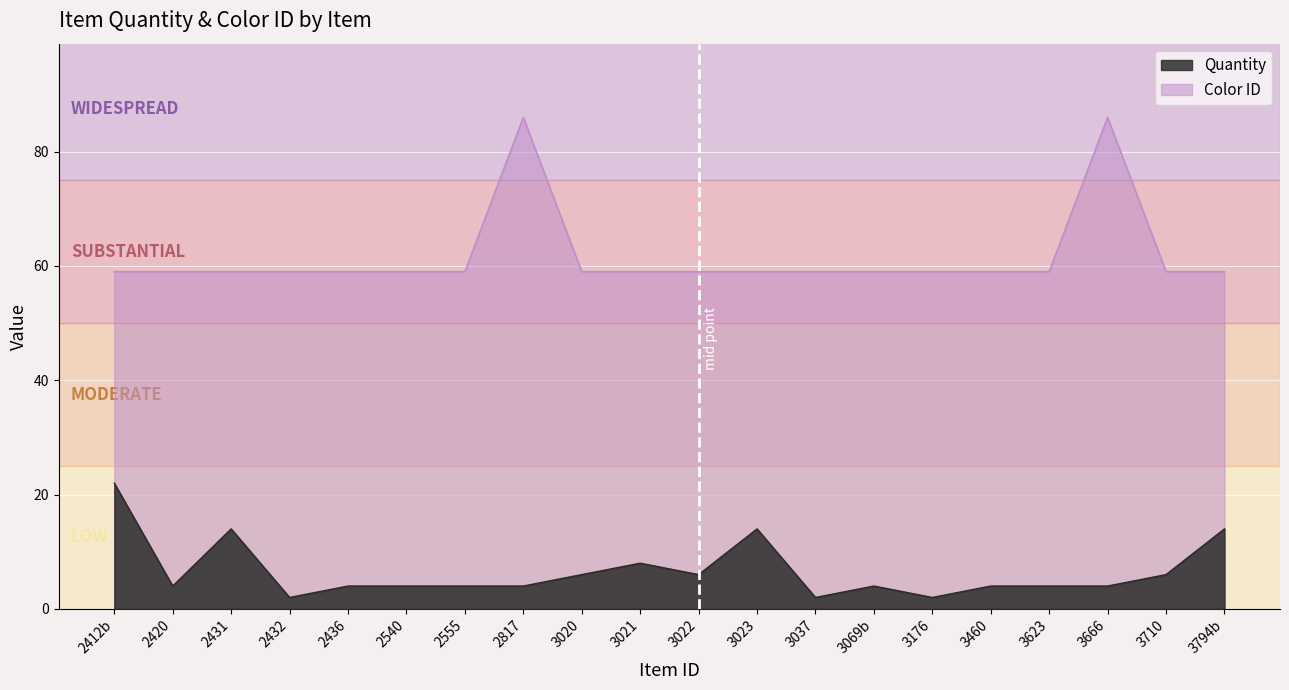

List the labels in order of Color ID value, smallest first.

2412b, 2420, 2431, 2432, 2436, 2540, 2555, 3020, 3021, 3022, 3023, 3037, 3069b, 3176, 3460, 3623, 3710, 3794b, 2817, 3666